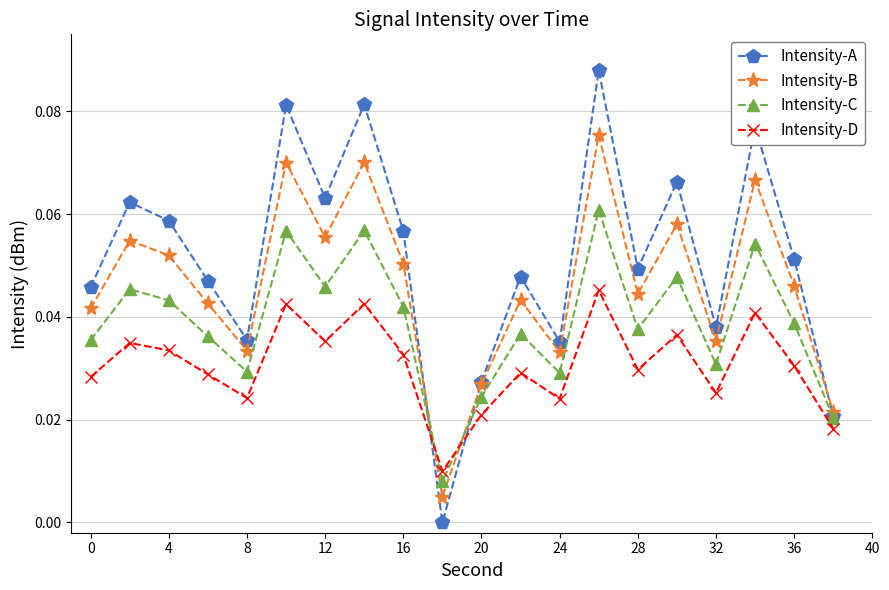

What are all the series names shown in the legend?

Intensity-A, Intensity-B, Intensity-C, Intensity-D